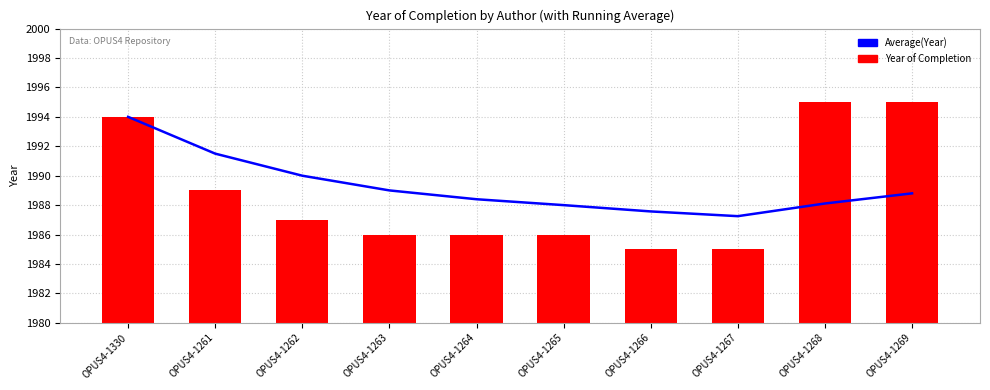

The Running Average series shows 1990.0 at OPUS4-1262. True or false?

True